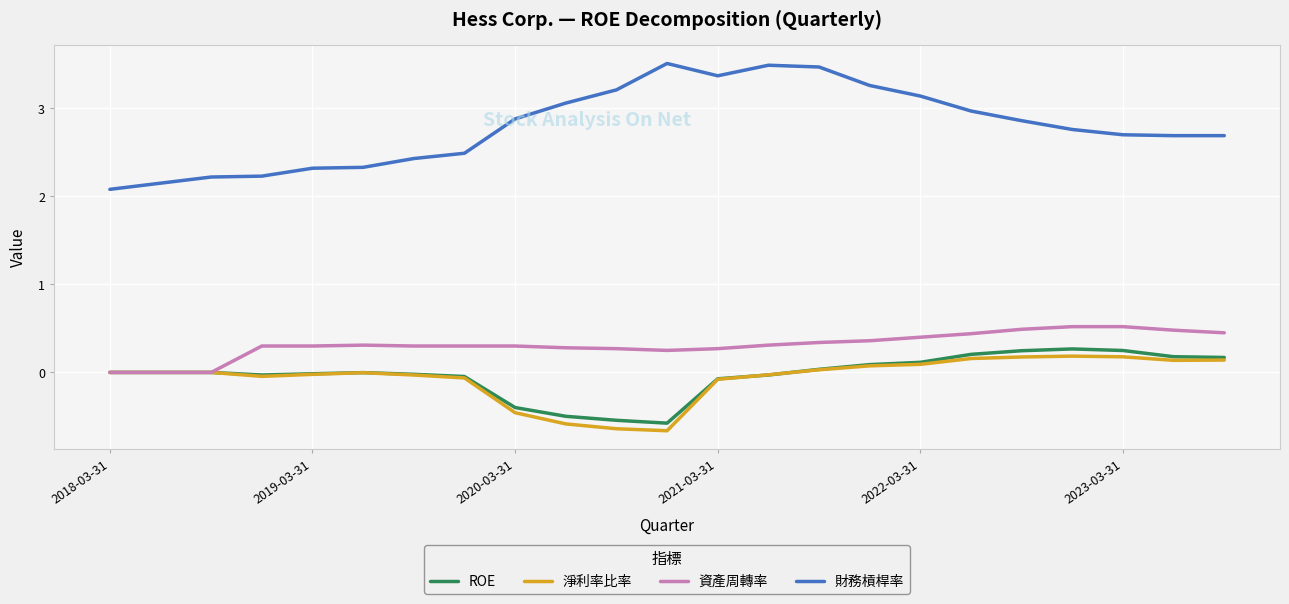

What is the smallest value displayed?

-0.7